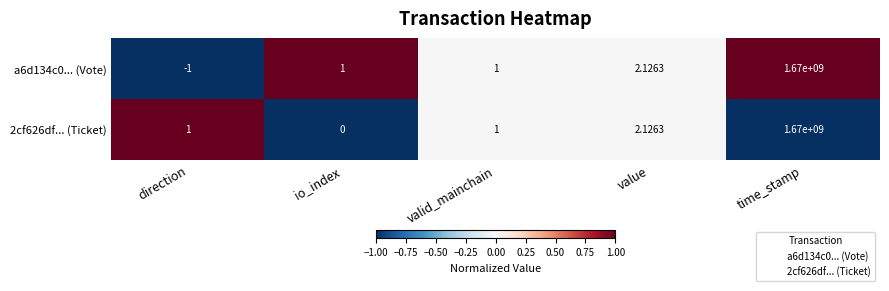

How many distinct data groups are displayed?

2